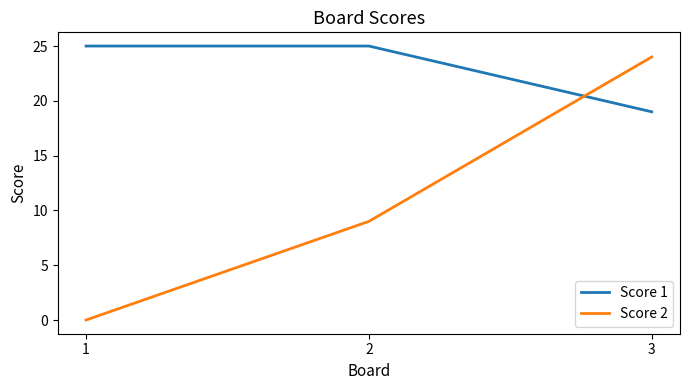

Where is Score 2 nearest to the value 12?

2